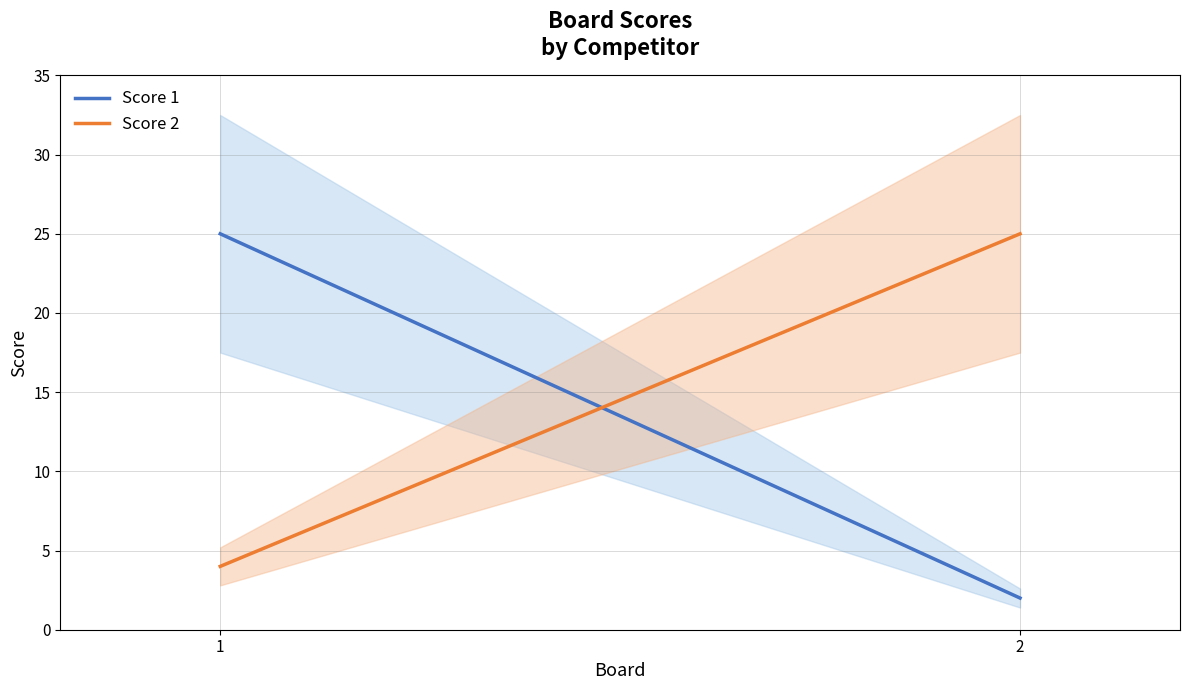

Is this an area chart (filled region under the line)?

No